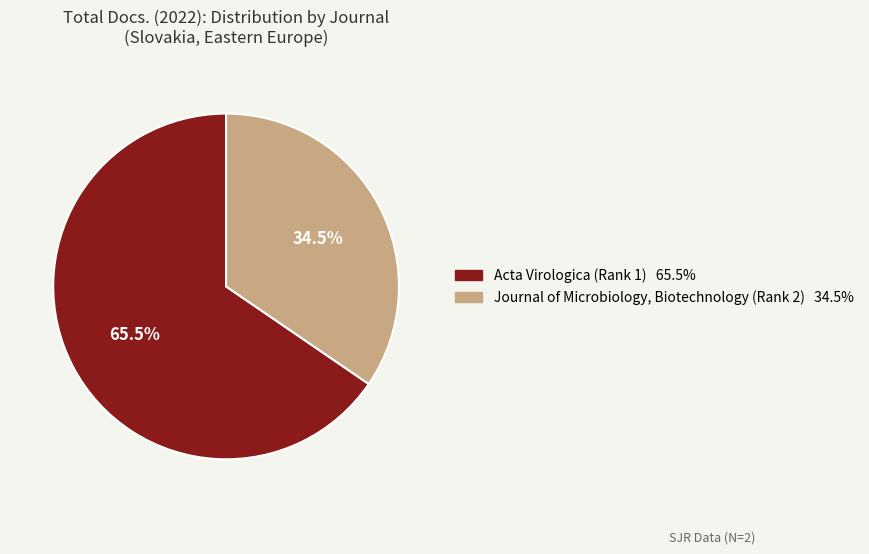

Rank the categories by value from lowest to highest.

Journal of Microbiology, Biotechnology (Rank 2), Acta Virologica (Rank 1)